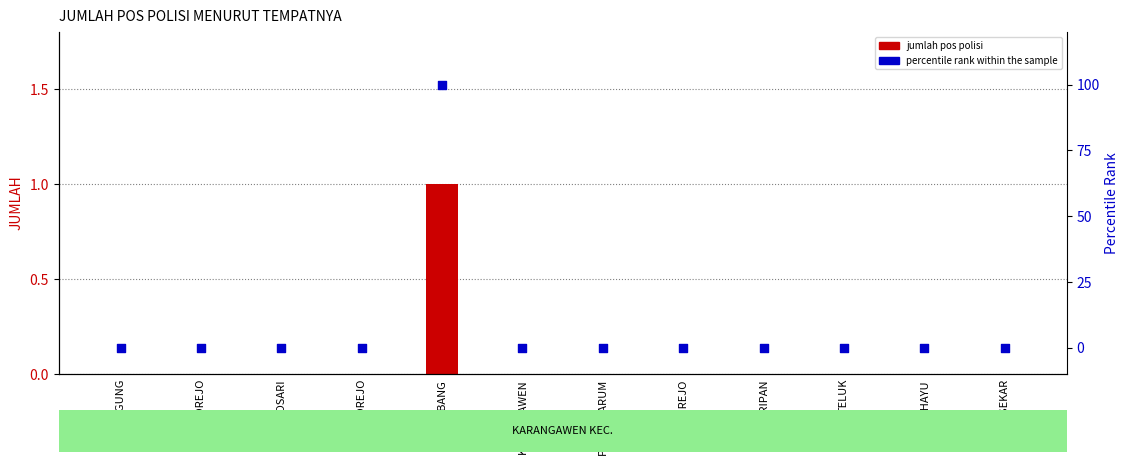

What are all the series names shown in the legend?

jumlah pos polisi, percentile rank within the sample